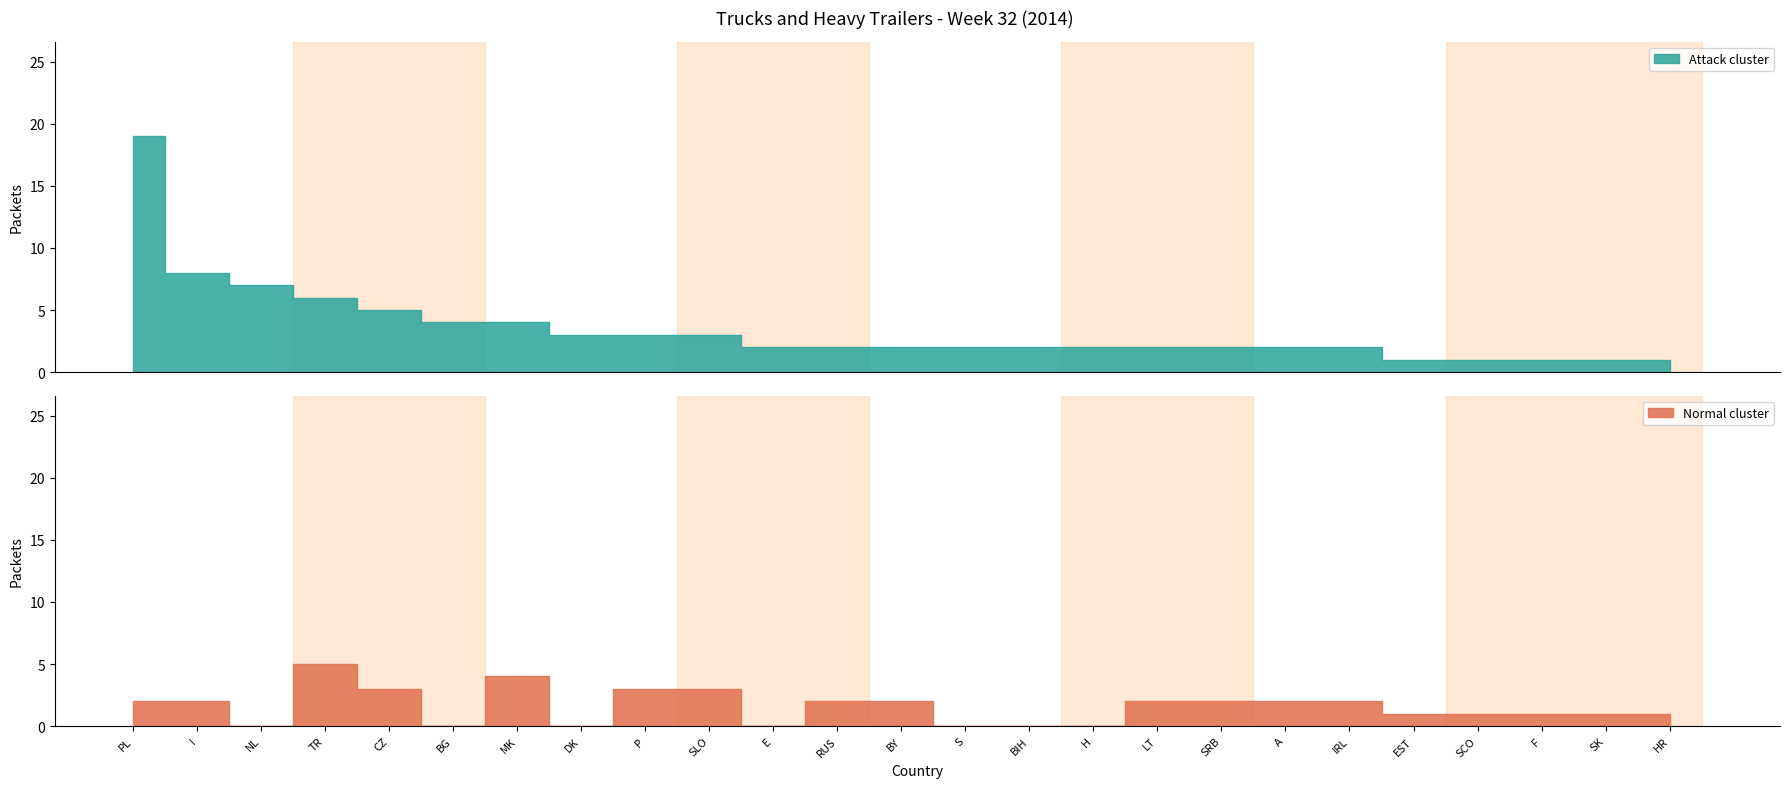

Is it true that Normal cluster equals 4 at A?

False